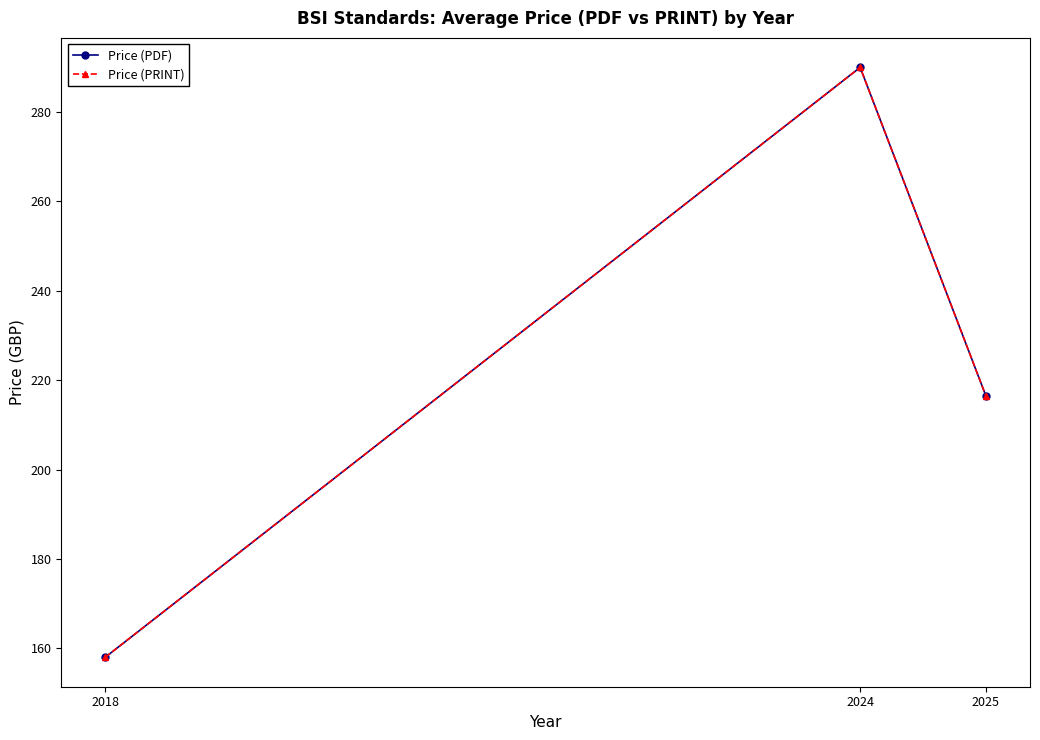

What is the difference between the maximum and minimum values in the Price (PRINT) series?

132.0